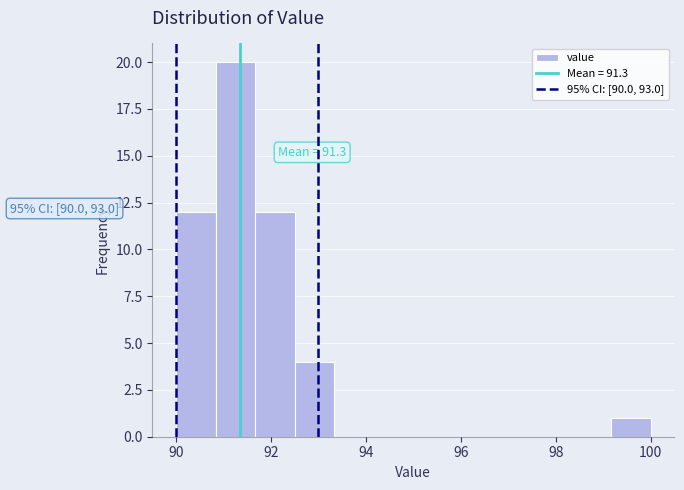

Over which range of the x-axis is the bar tallest?

90.8 to 91.6